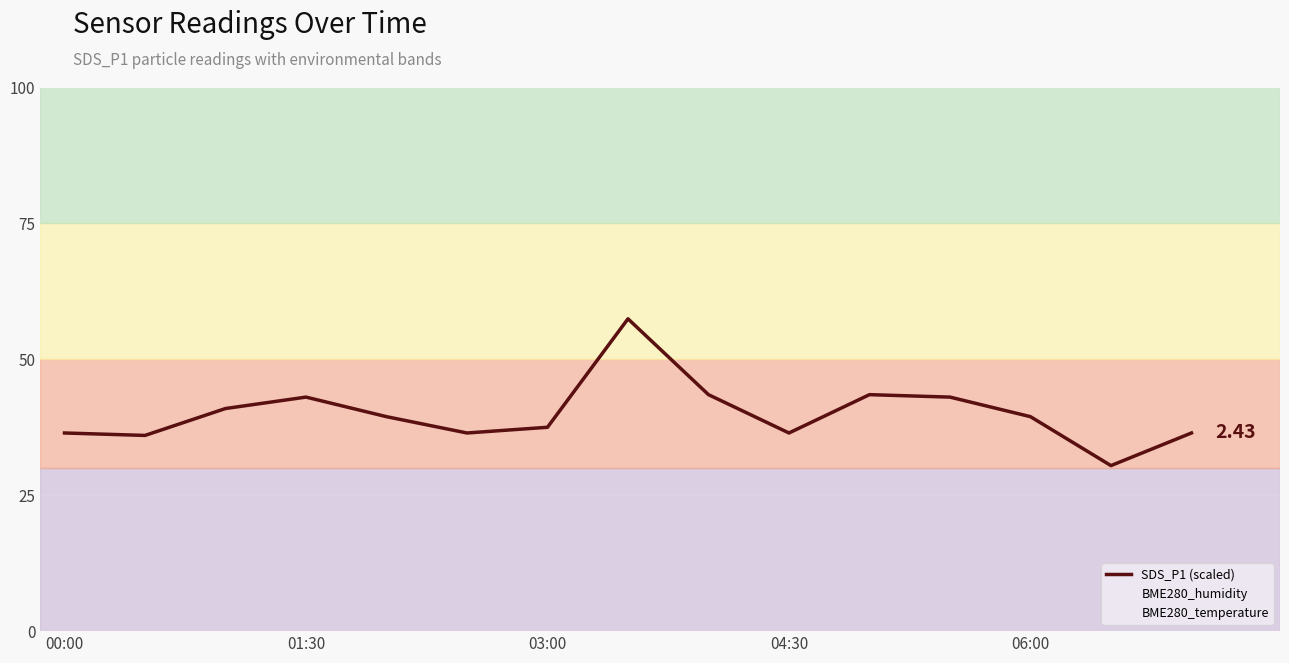

The value at 00:00 is 36.5. True or false?

True